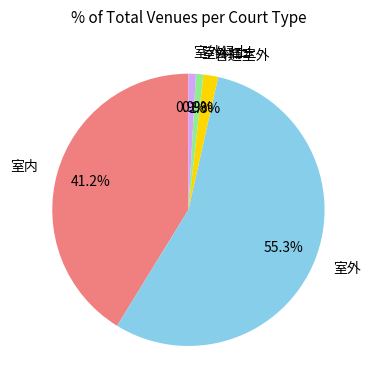

True or false: 室外红土 accounts for 1% of the total.

True